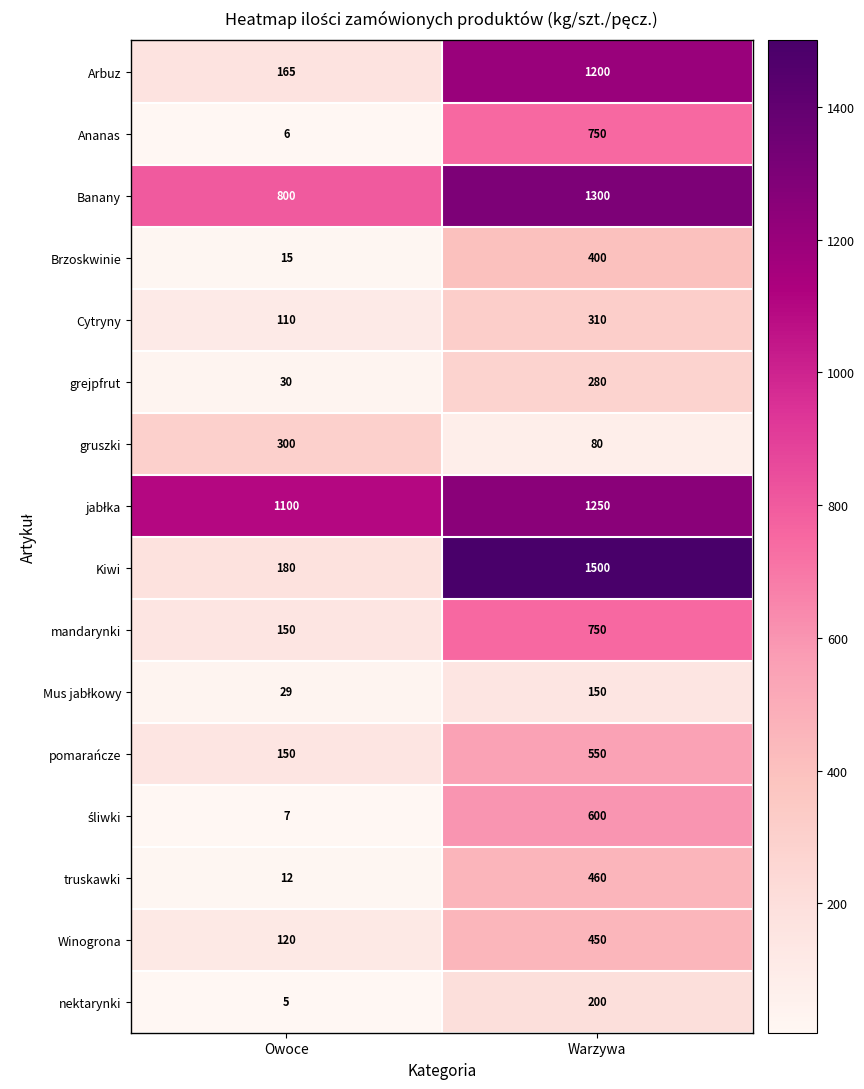

At which category is the sum across all series the highest?

Warzywa